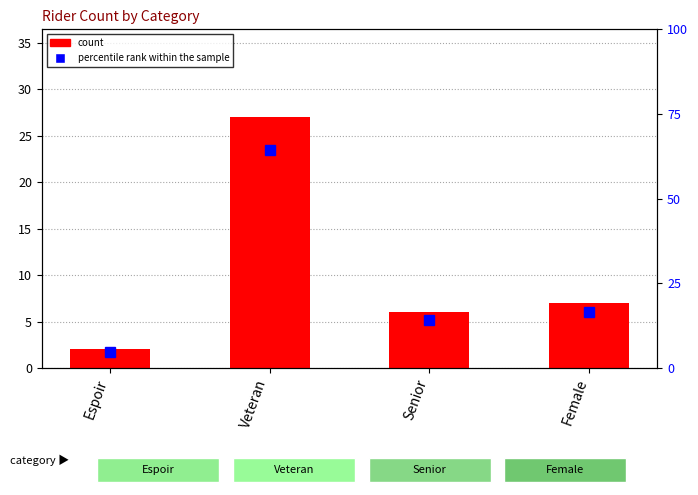

What are all the series names shown in the legend?

count, percentile rank within the sample